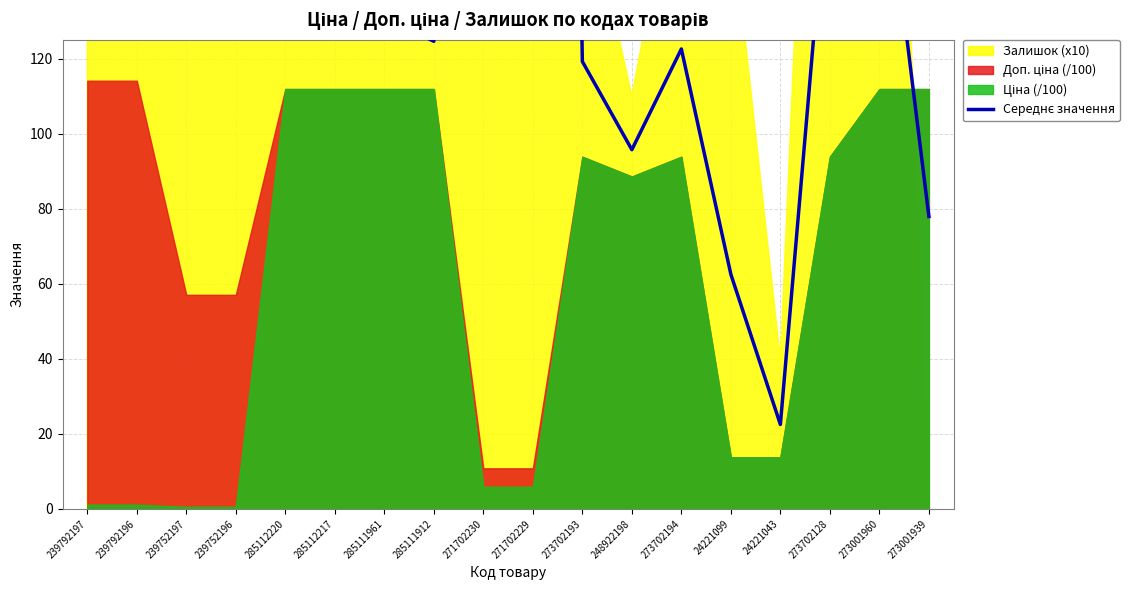

What is the average value?

654.8